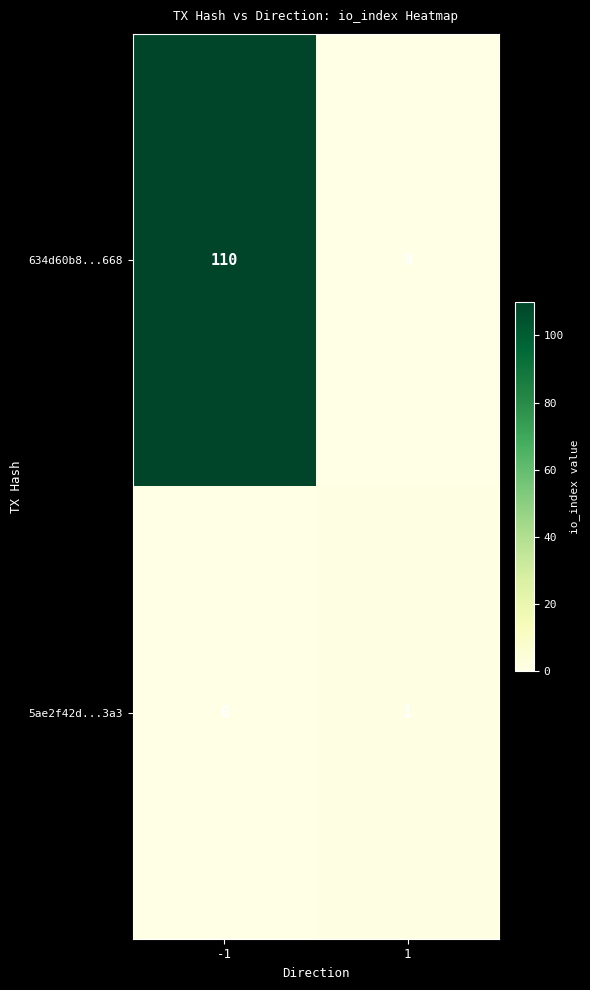

Rank the series by their average value, from highest to lowest.

634d60b8...668, 5ae2f42d...3a3